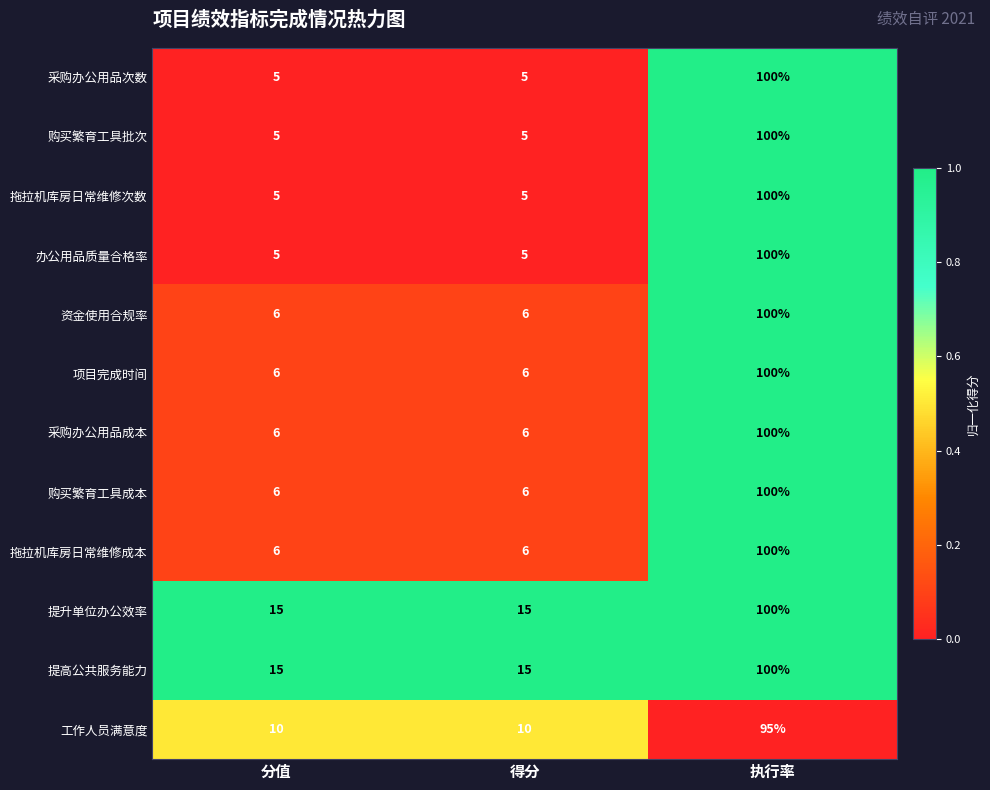

What is the total value across all series at 分值?

90